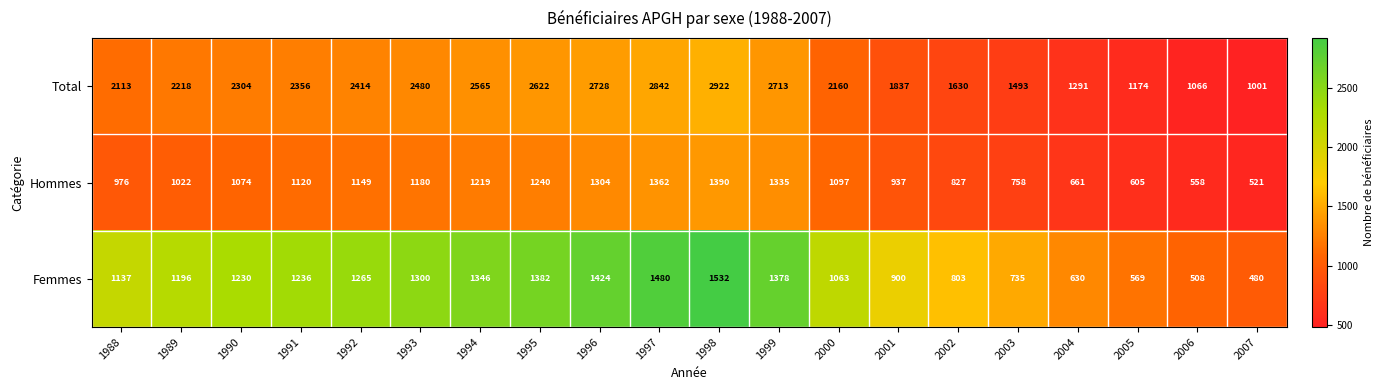

What is the highest value of the Femmes series?

1532